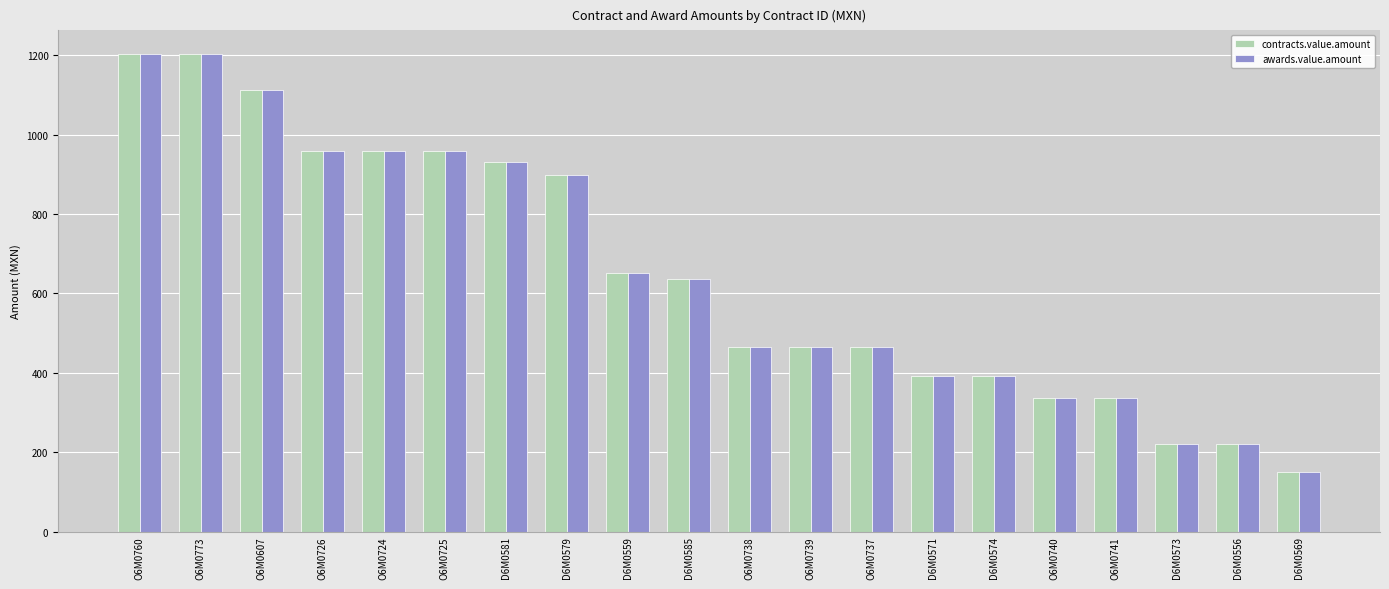

The contracts.value.amount series shows 219.7 at D6M0573. True or false?

True